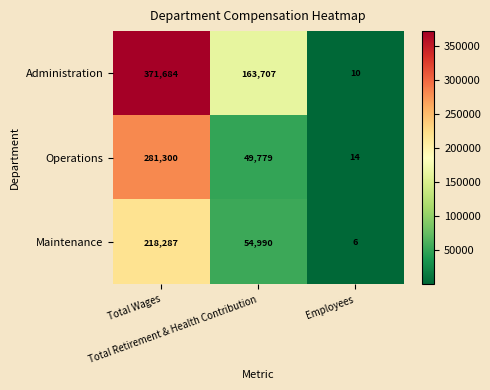

How many Operations values are between 14 and 281300?

3